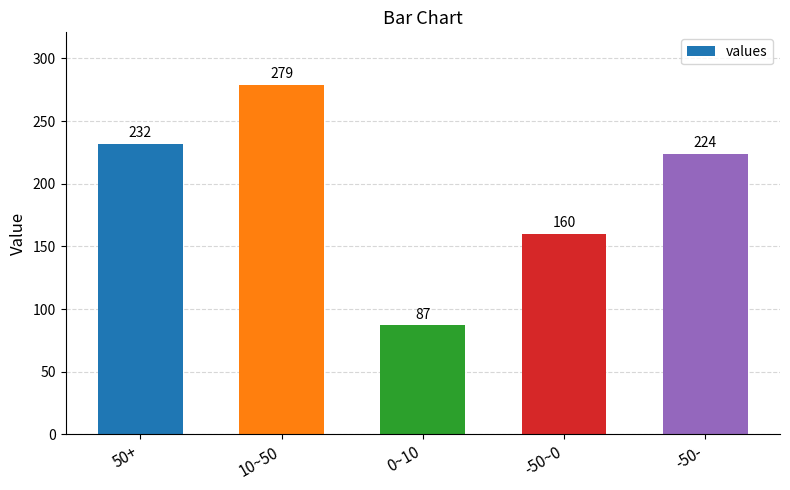

At which category does the chart reach its peak across all series?

10~50